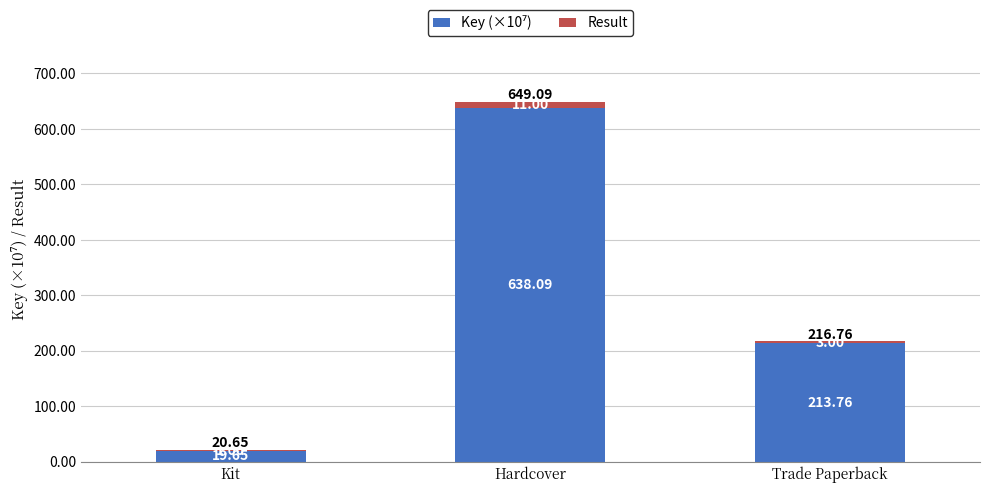

At which category is the sum across all series the highest?

Hardcover